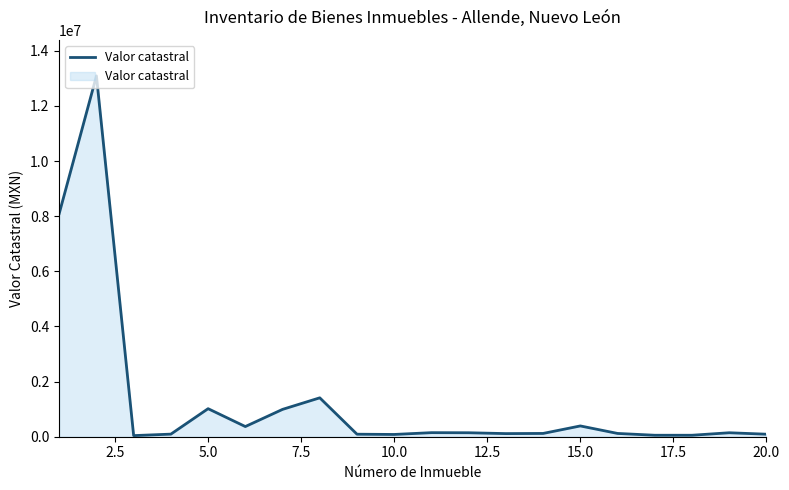

Count the number of categories in the chart.

20